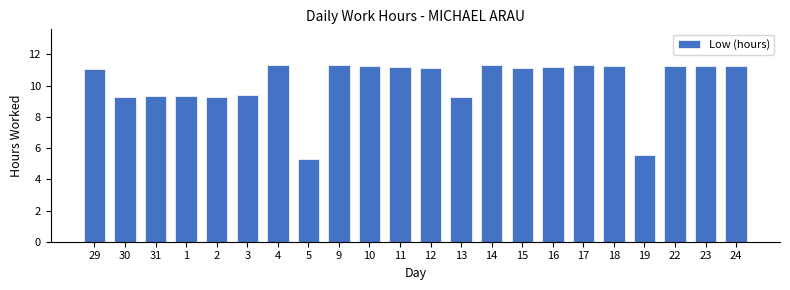

What position from the left is 30?

2